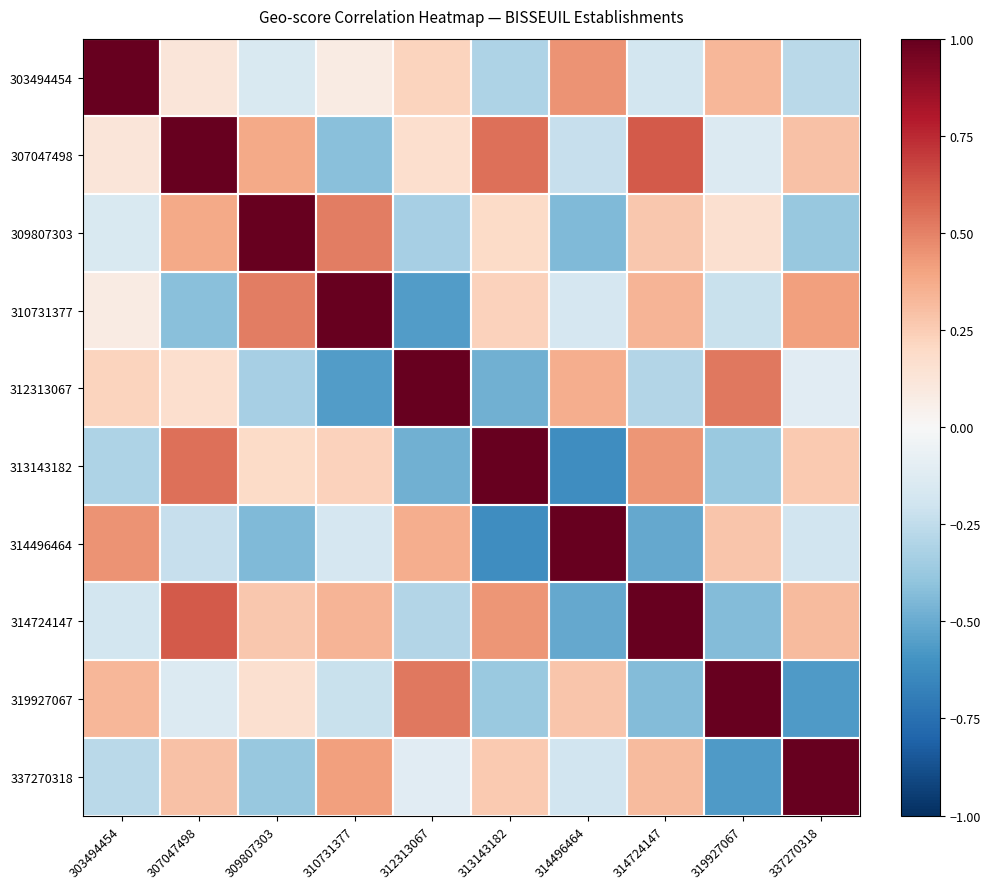

Count the number of data series in this chart.

10